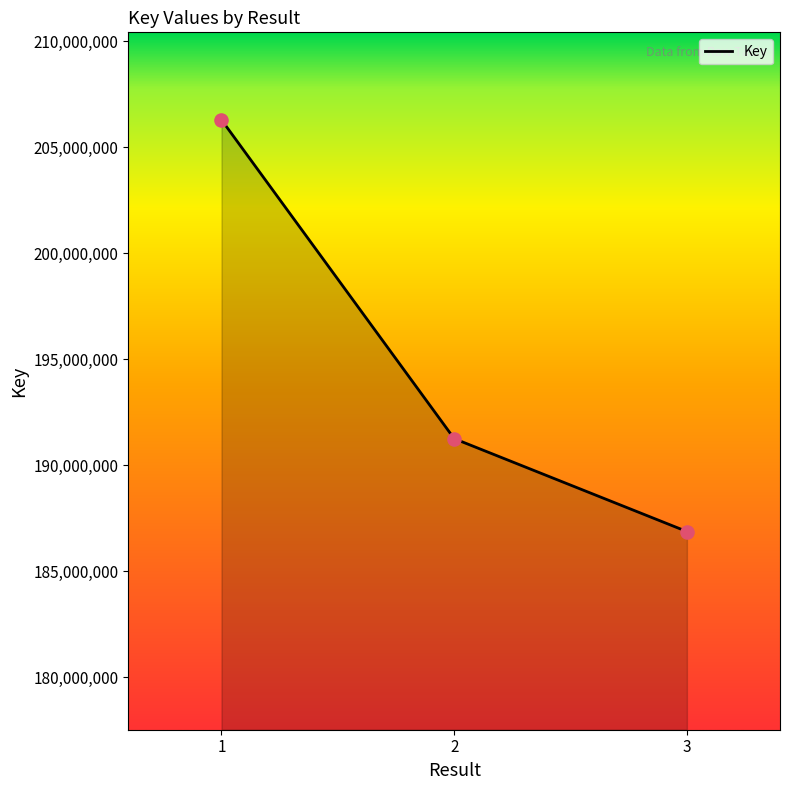

What is the ratio of the value at 1 to the value at 3?

1.1